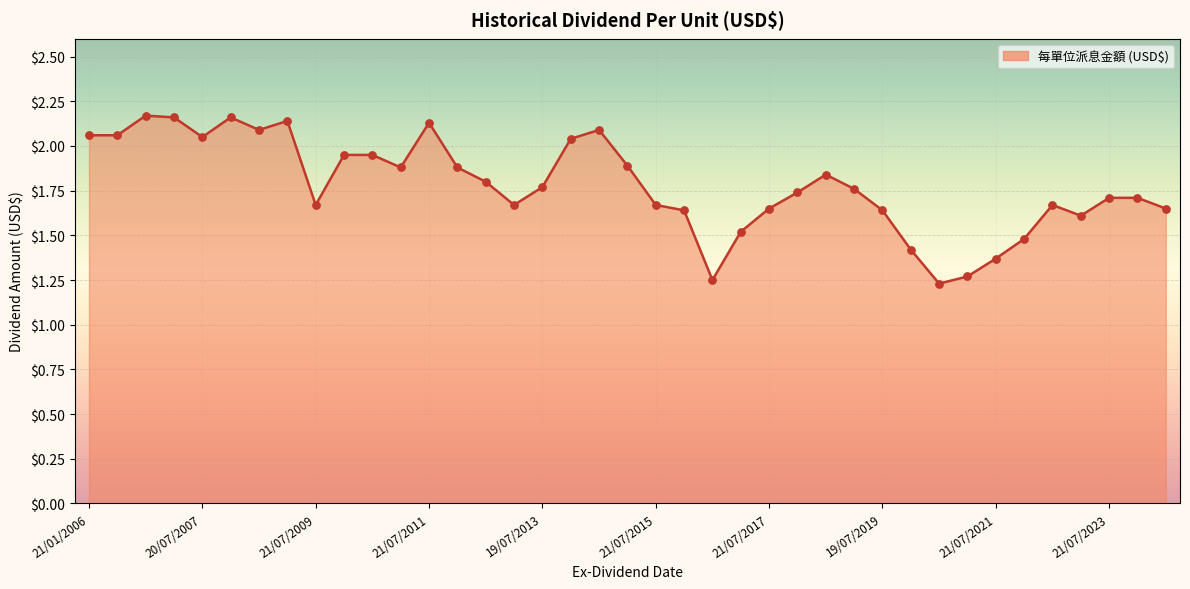

What is the difference between the maximum and minimum values?

0.9